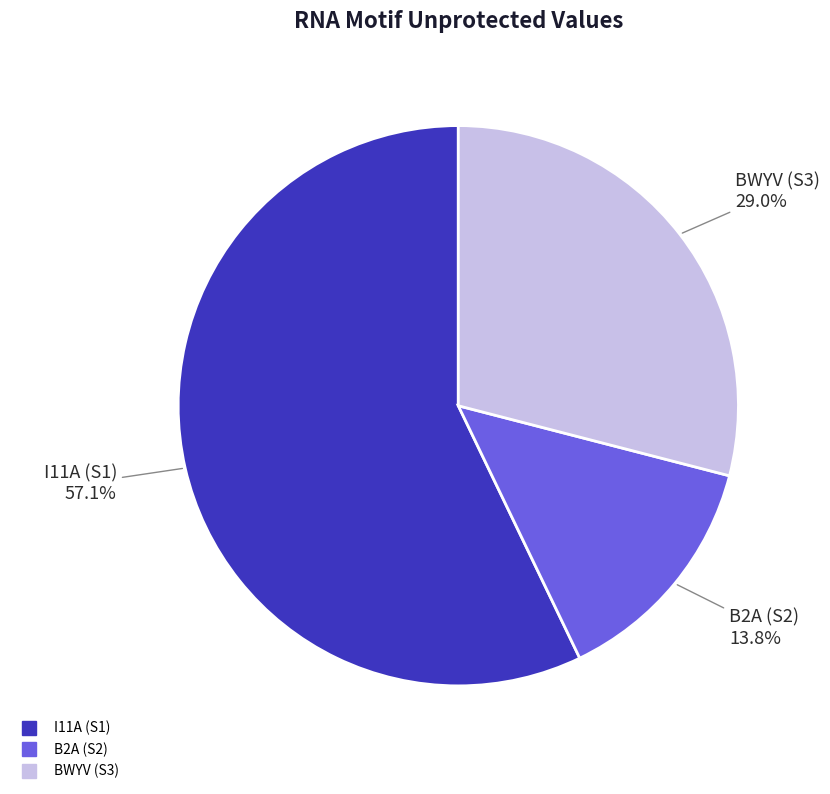

Is I11A (S1) the majority of the pie?

Yes